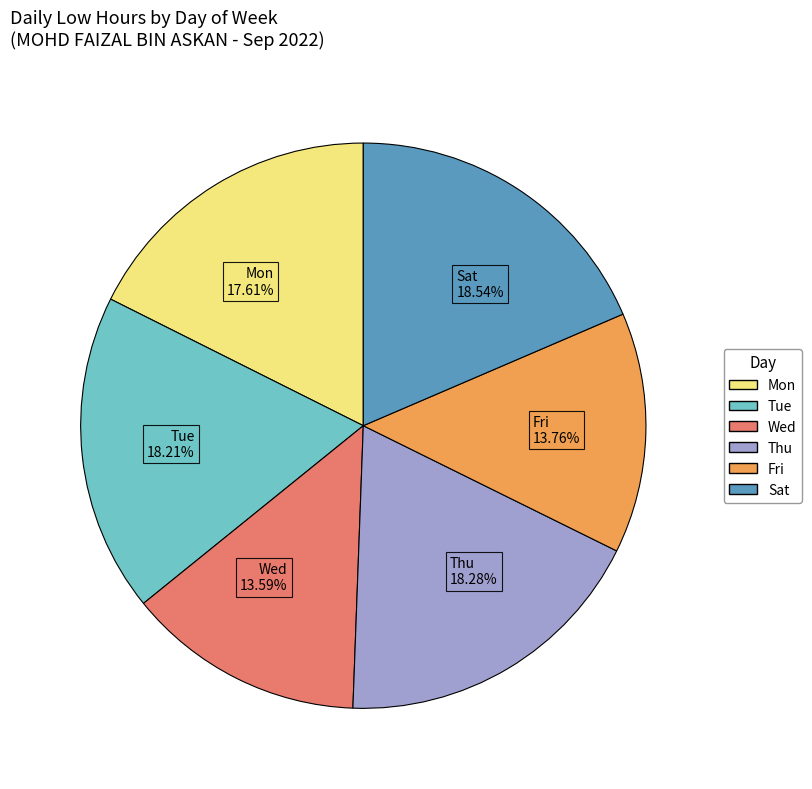

Approximately how many times larger is the value at Thu compared to Tue?

1.0